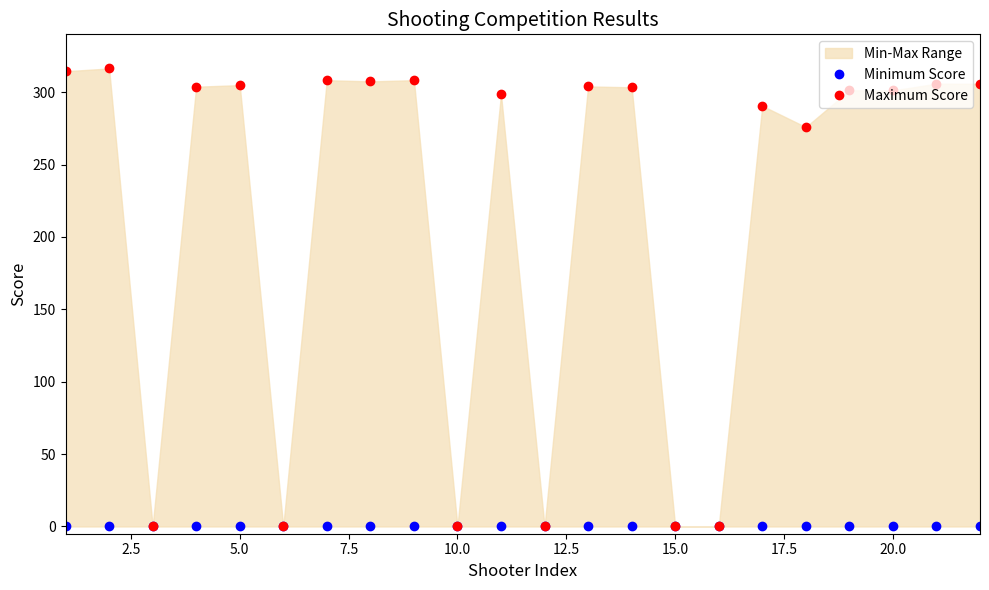

How many values in the Maximum Score series are below 303?

11